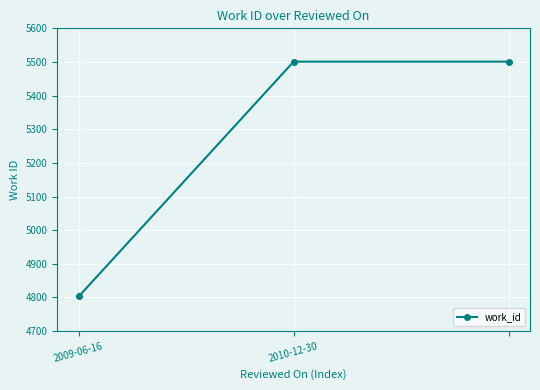

What is the maximum value shown in the chart?

5501